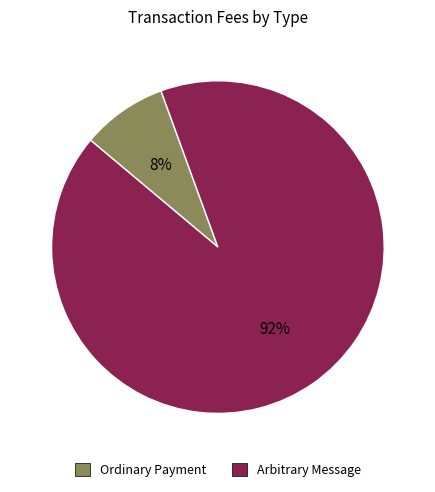

To the nearest percent, what is the combined percentage of Ordinary Payment and Arbitrary Message?

100%